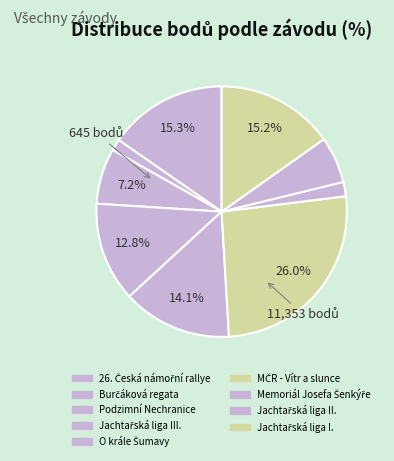

How many slices are in this pie chart?

9